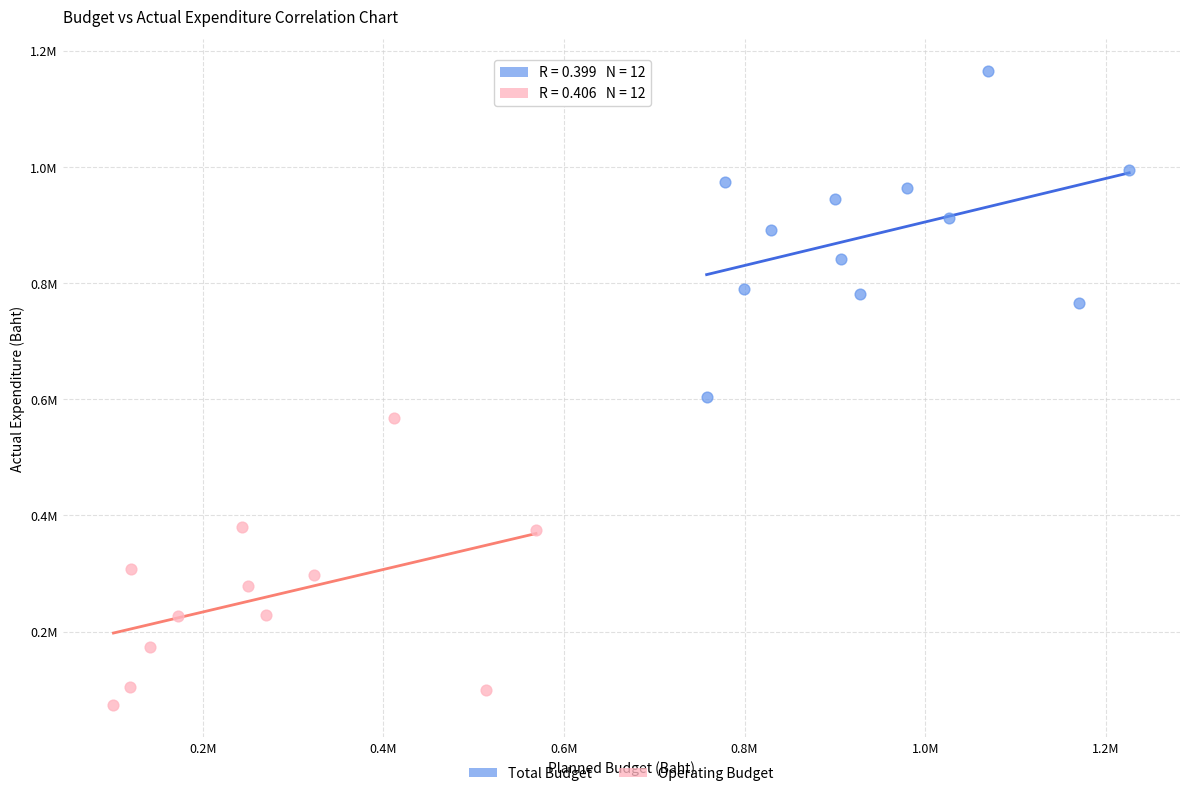

Which series reaches the maximum Y coordinate?

Total Budget